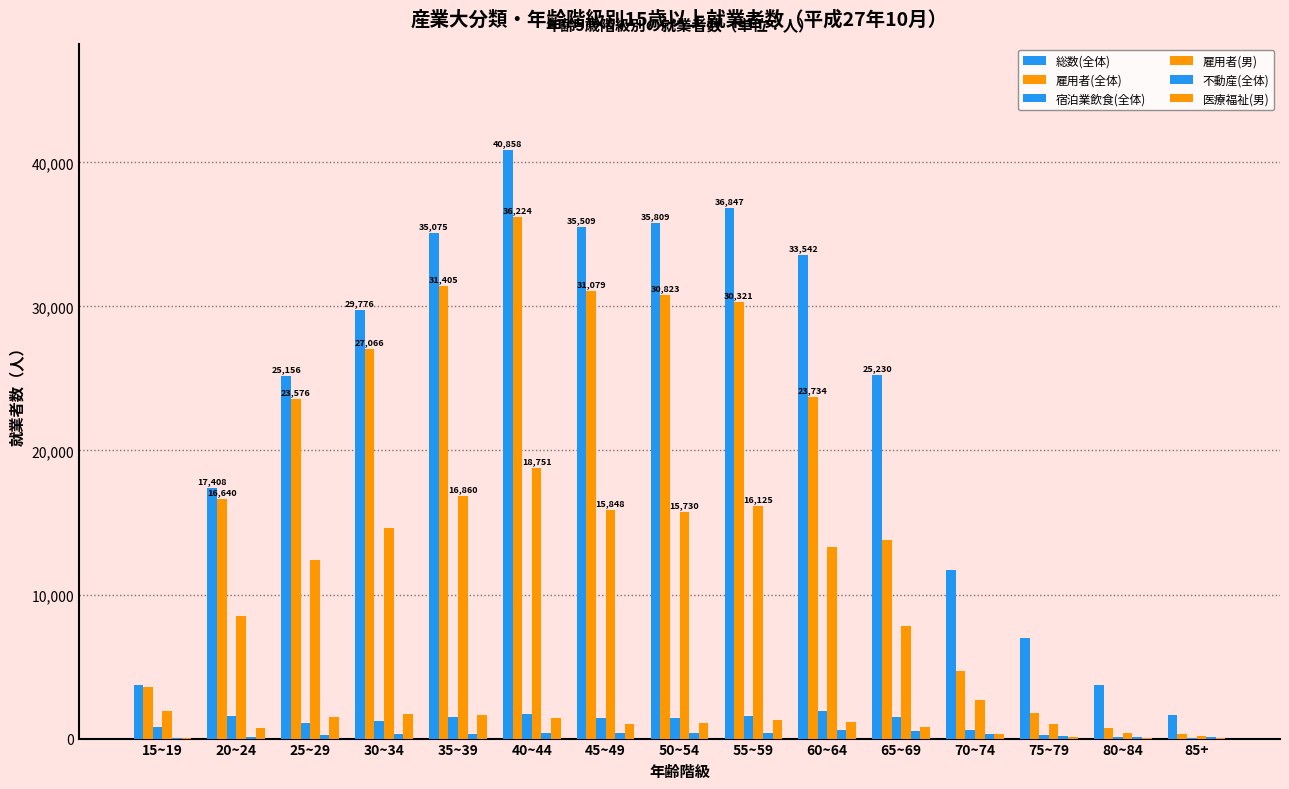

At which label does 宿泊業飲食(全体) first exceed 1424?

20~24